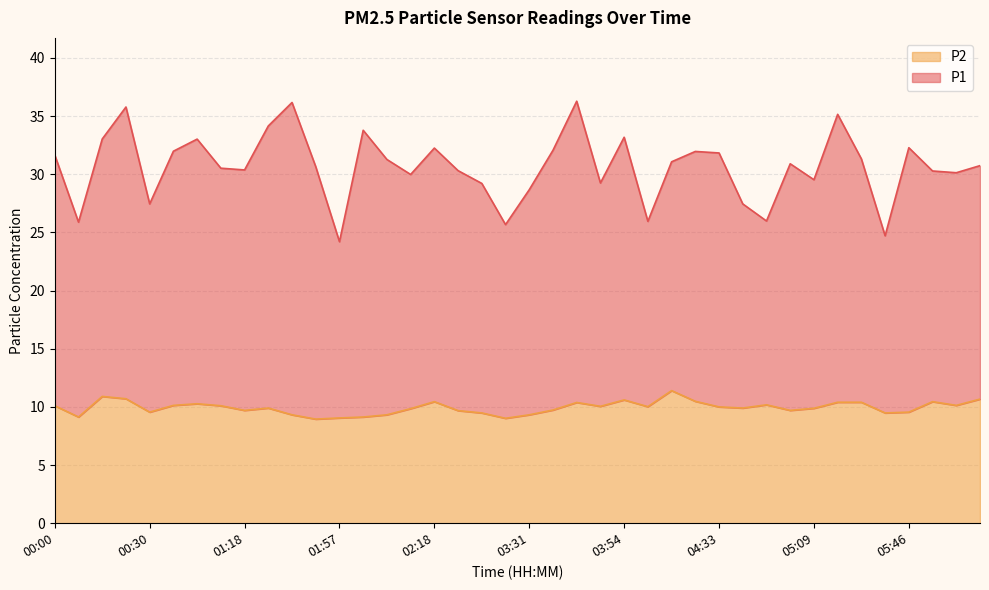

True or false: P1 and P2 cross at least once.

False